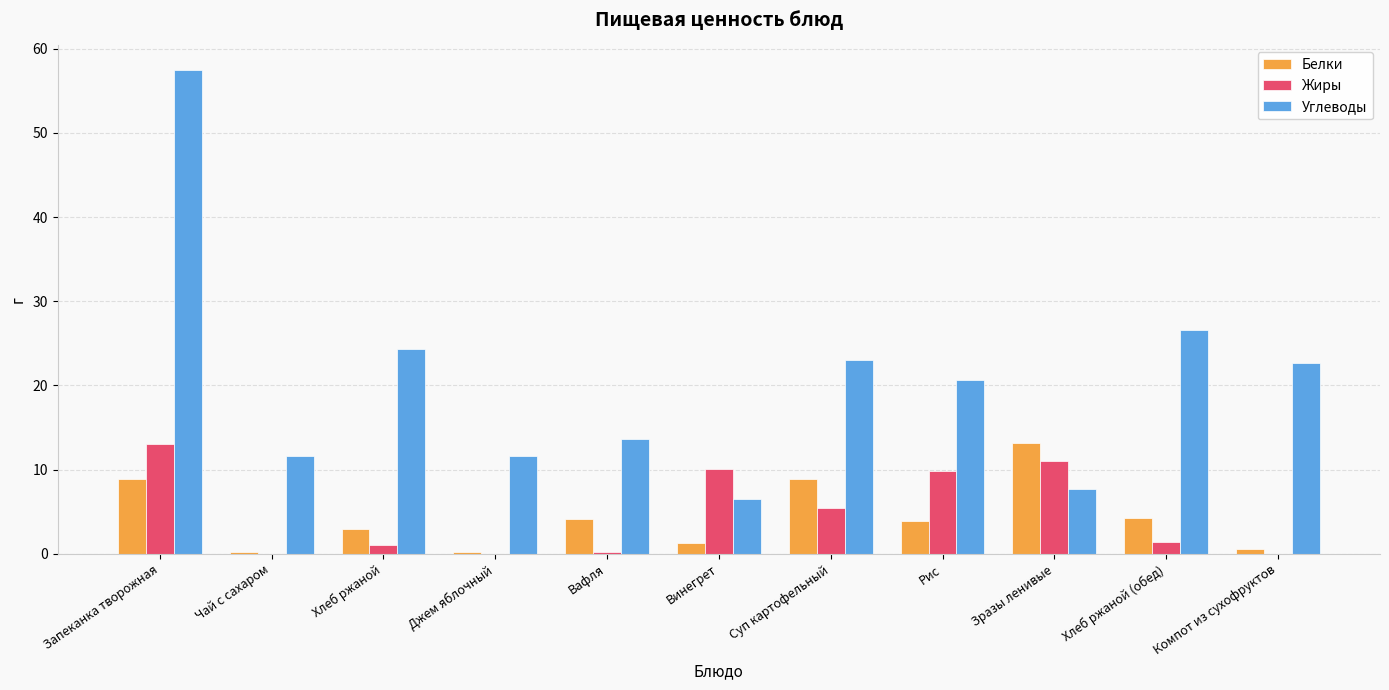

At which category is the sum across all series the highest?

Запеканка творожная